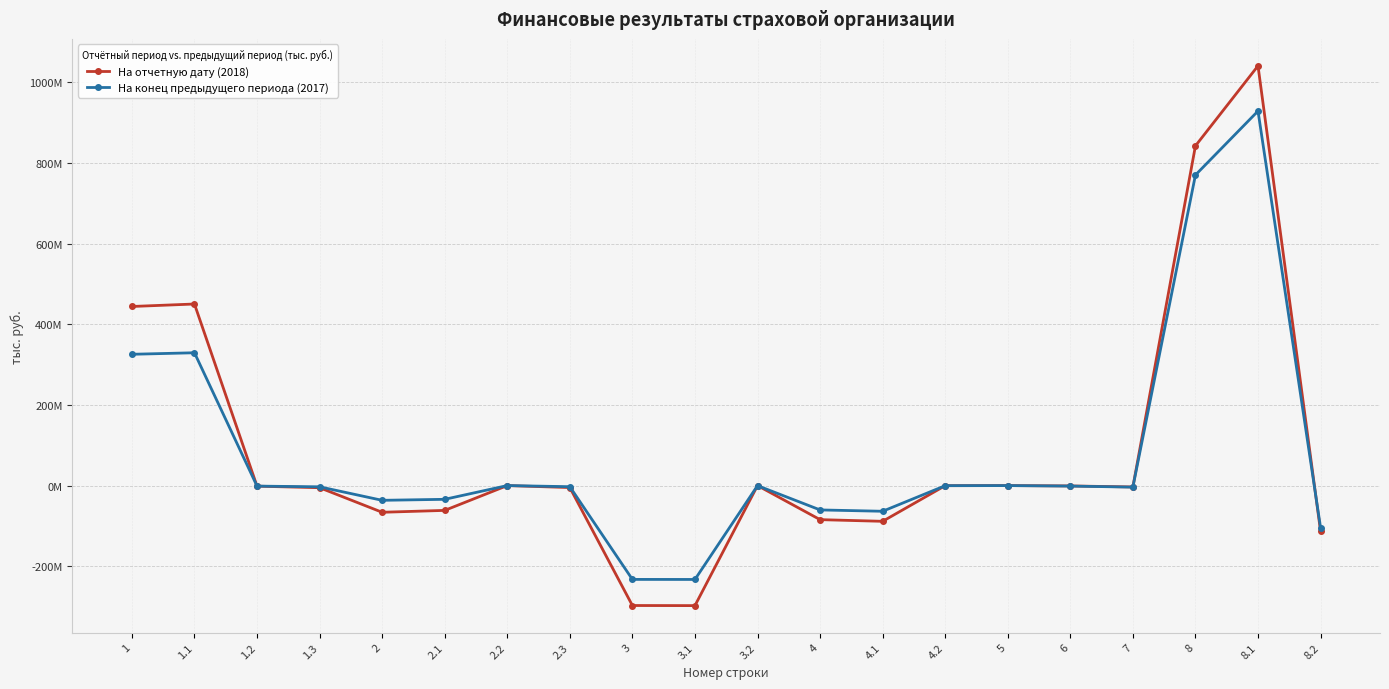

Is the value of На конец предыдущего периода (2017) at 1.1 greater than the value of На отчетную дату (2018) at 2.2?

Yes